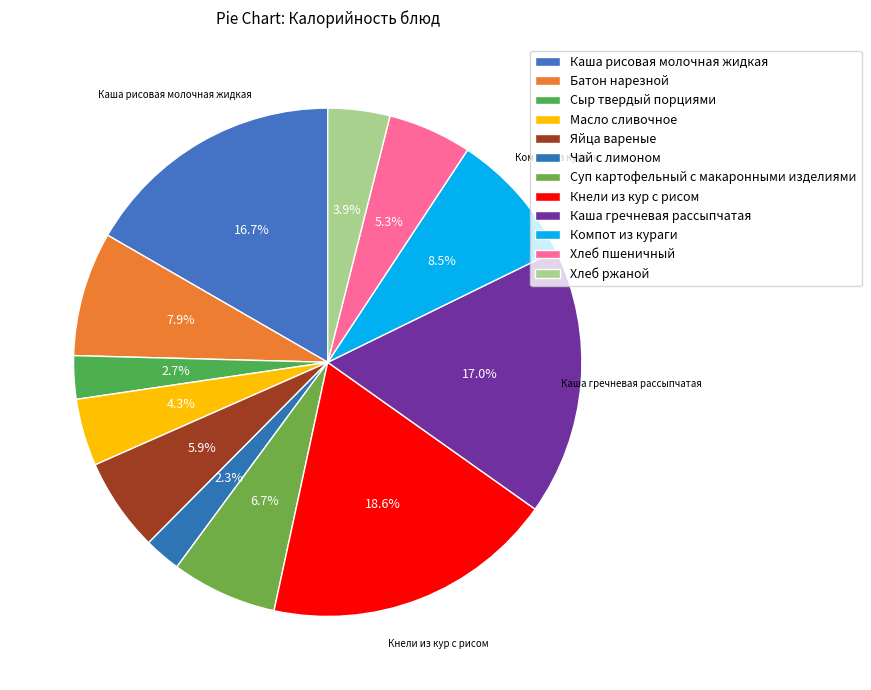

How many slices are in this pie chart?

12